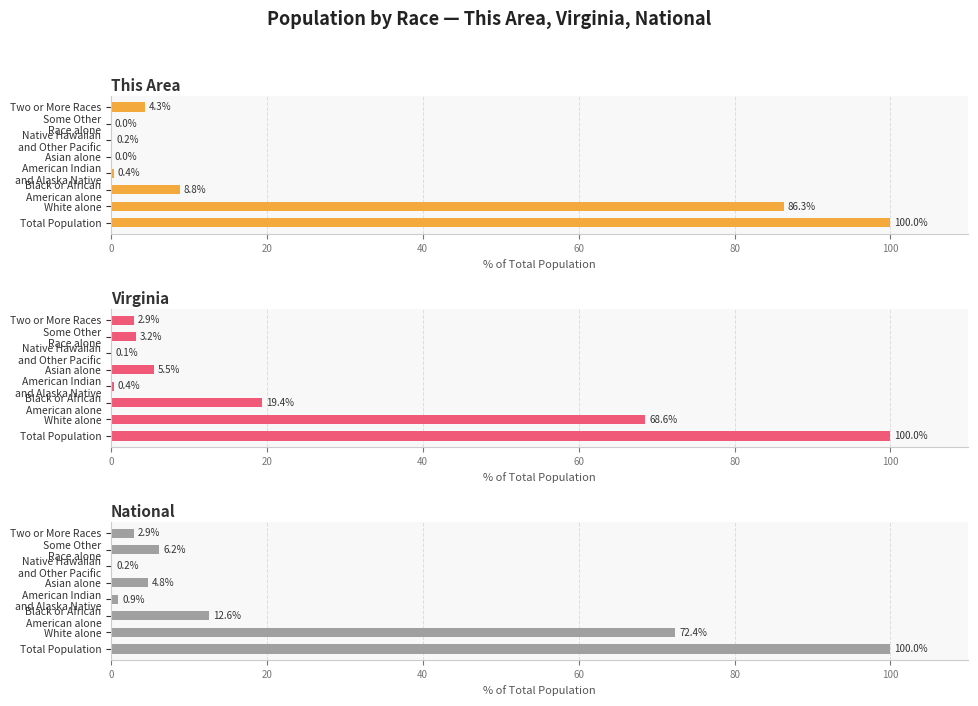

Which series has the largest range (max minus min)?

This Area